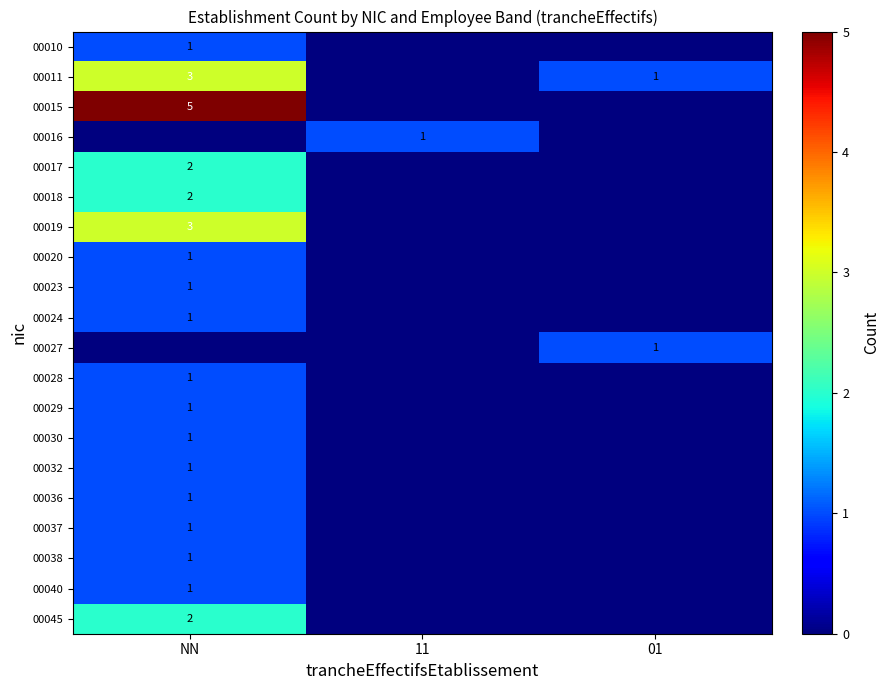

The 00015 series shows 3 at NN. True or false?

False